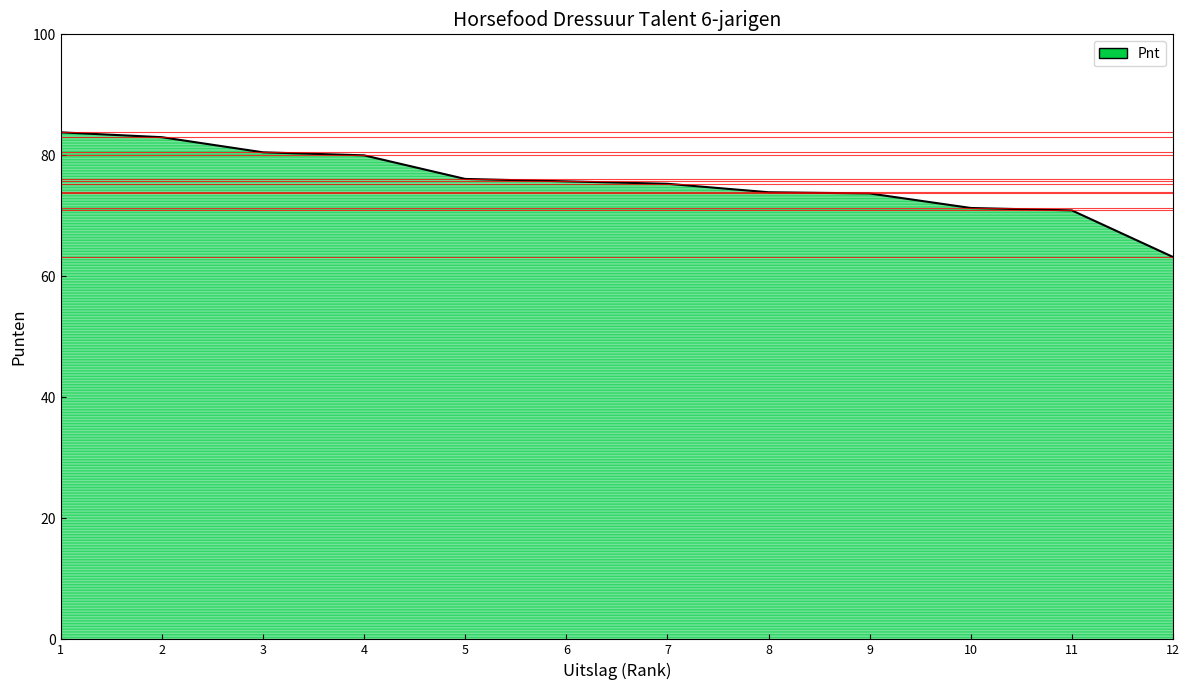

What is the minimum value shown in the chart?

63.2